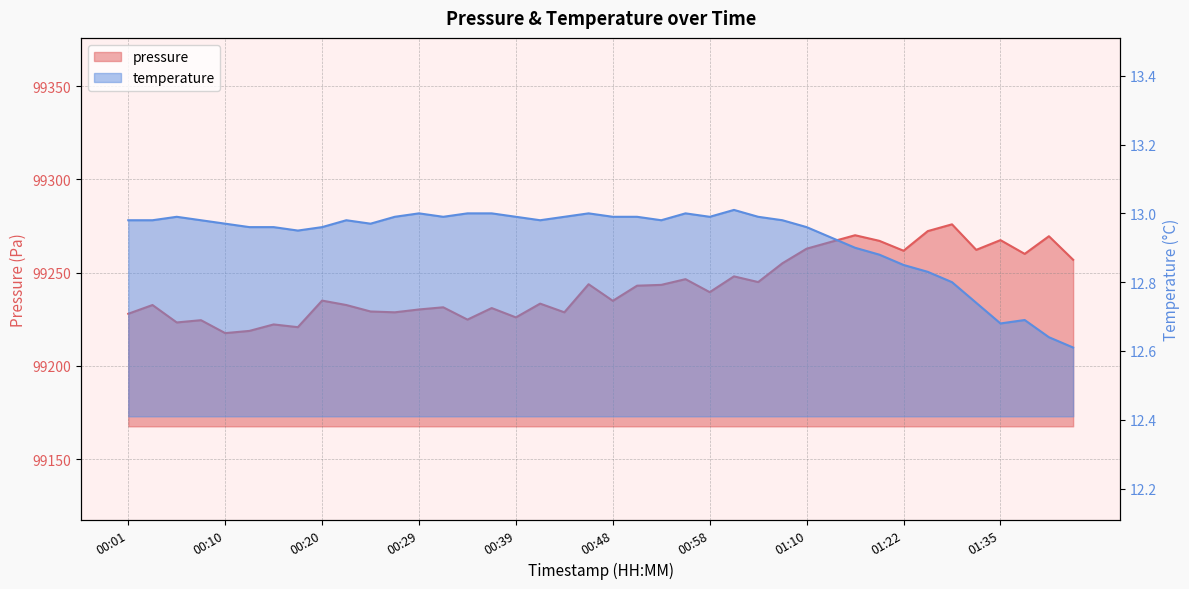

The value of temperature at 00:51 is 13.0. True or false?

True